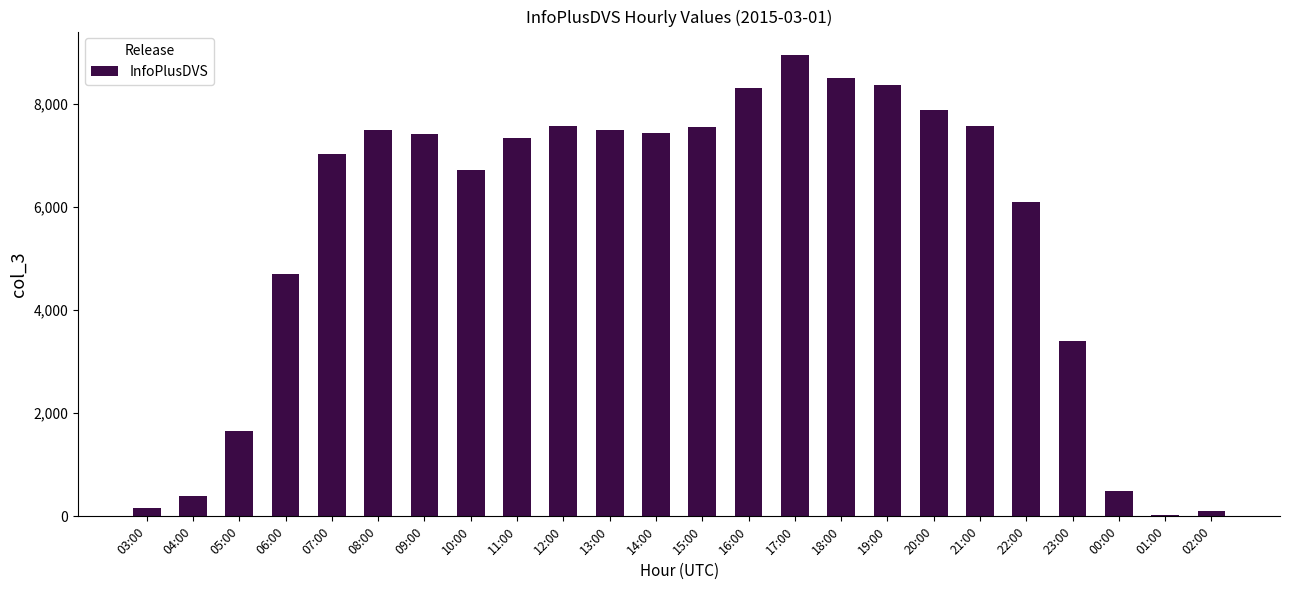

Which label corresponds to the largest value in the chart?

17:00